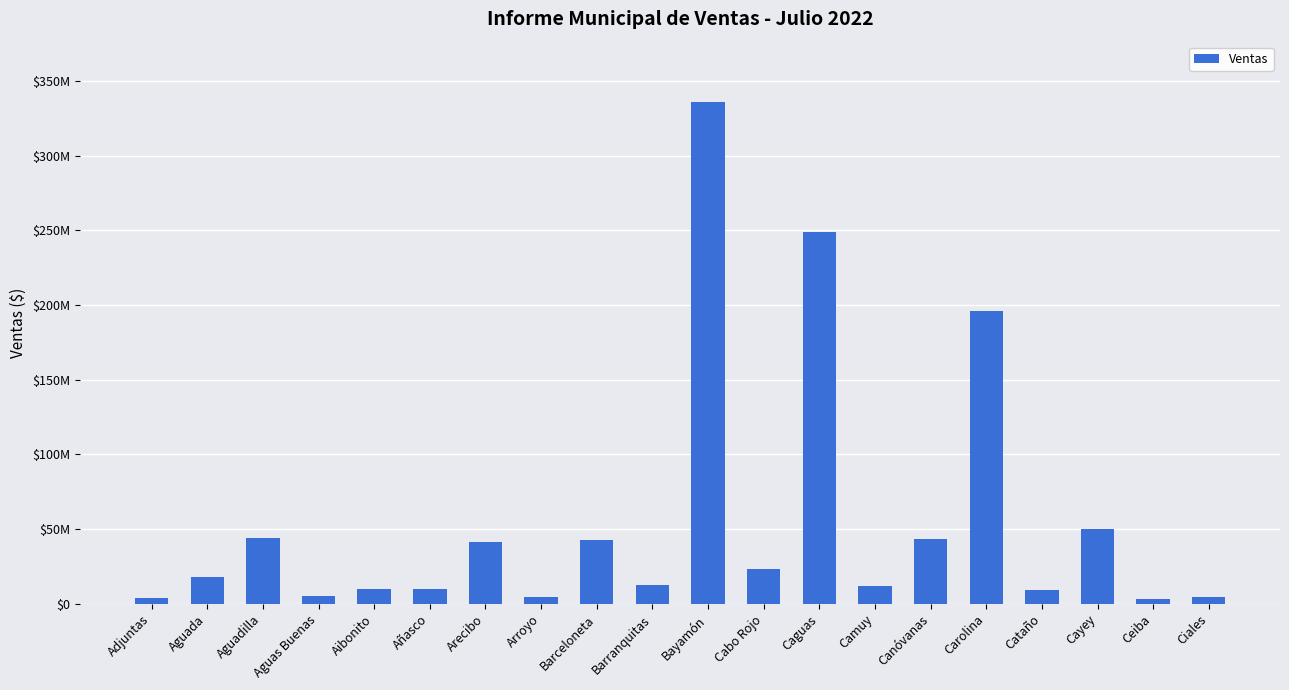

Rank the categories by value from highest to lowest.

Bayamón, Caguas, Carolina, Cayey, Aguadilla, Canóvanas, Barceloneta, Arecibo, Cabo Rojo, Aguada, Barranquitas, Camuy, Aibonito, Añasco, Cataño, Aguas Buenas, Ciales, Arroyo, Adjuntas, Ceiba